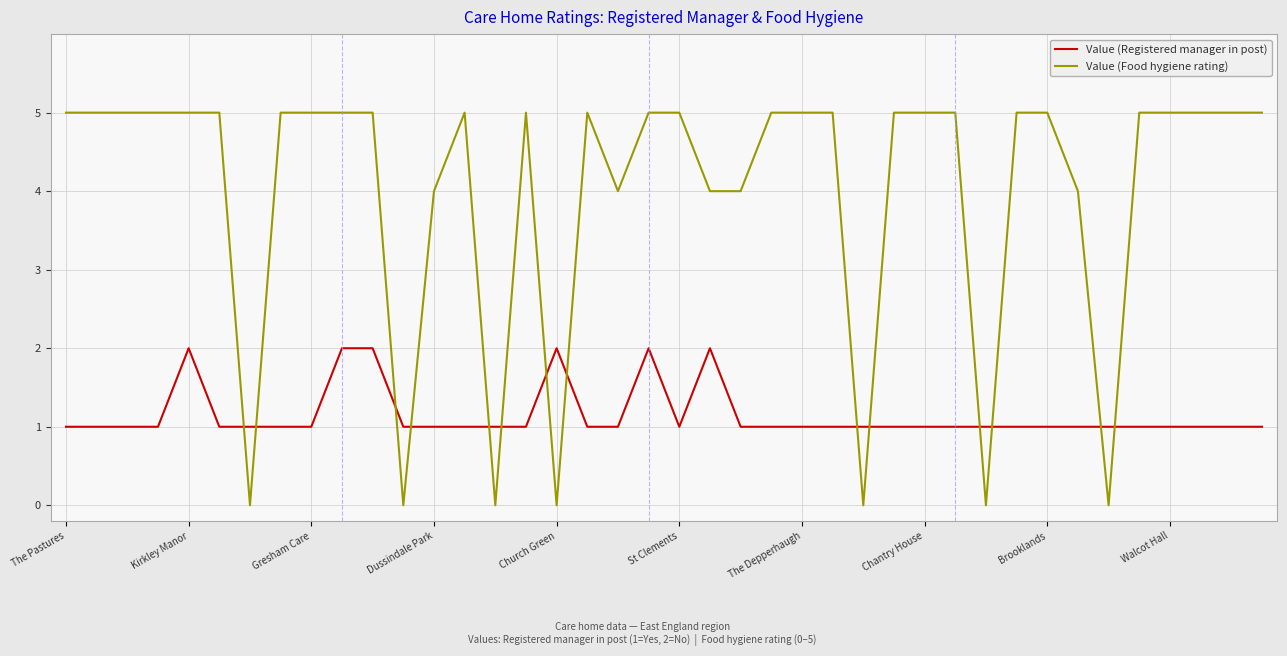

After their last crossing, which series has the higher values: Value (Food hygiene rating) or Value (Registered manager in post)?

Value (Food hygiene rating)